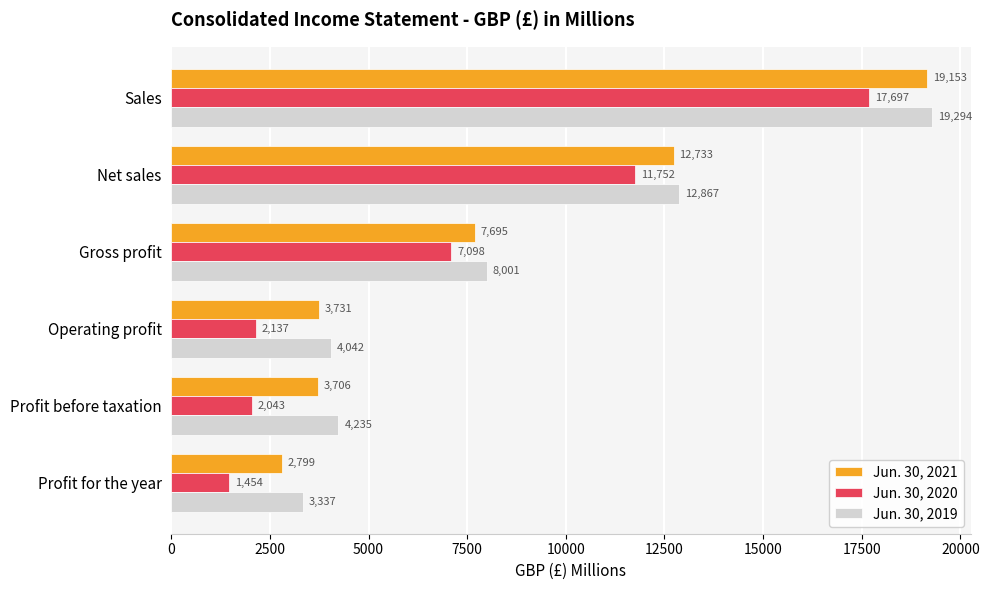

What is the lowest value of the Jun. 30, 2020 series?

1454